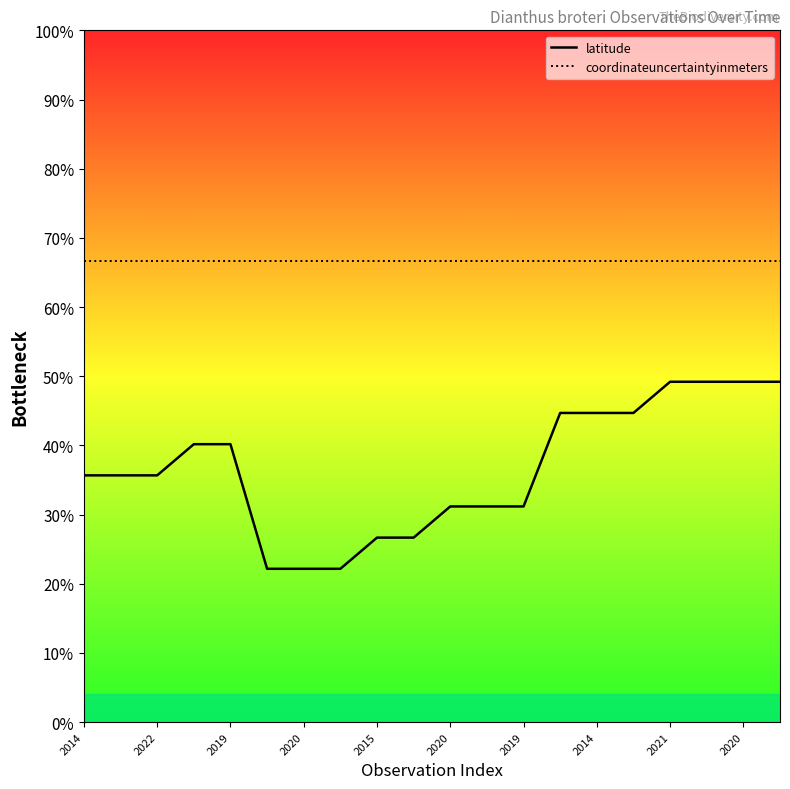

Between 2020 and 2019, which is larger?

2020